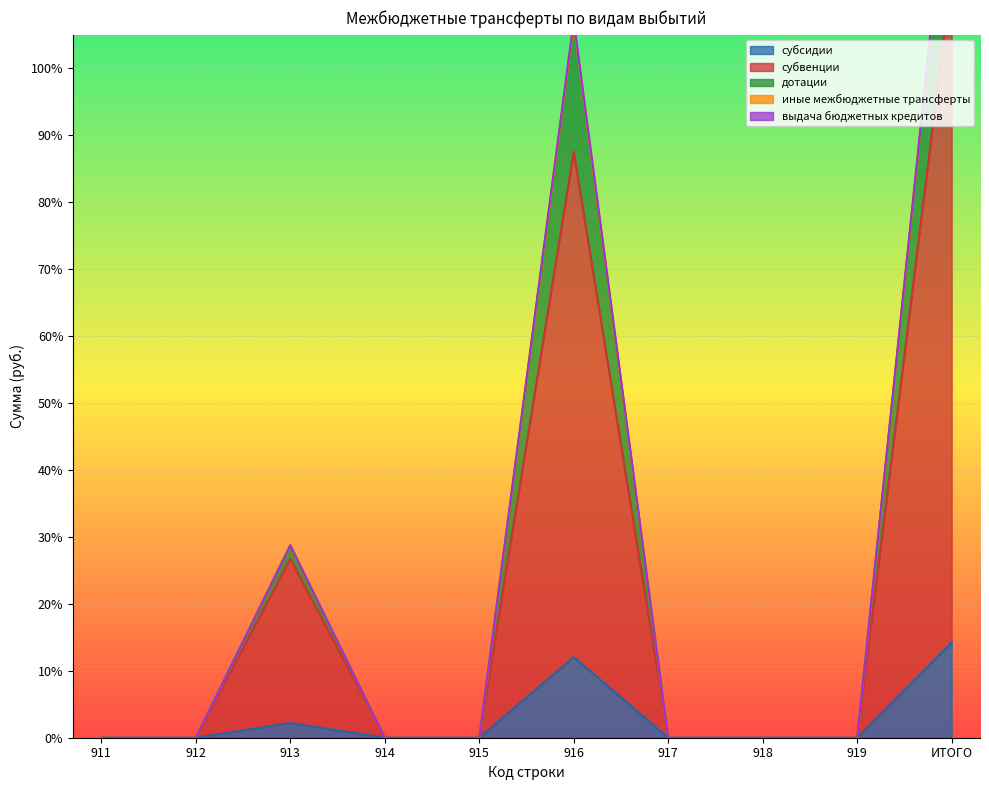

Where is субсидии nearest to the value 0?

911